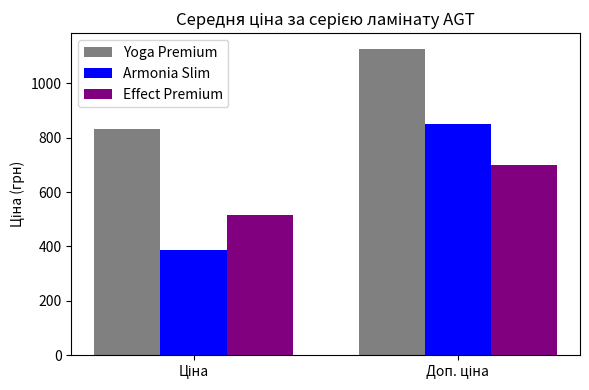

How many groups of bars are there?

2